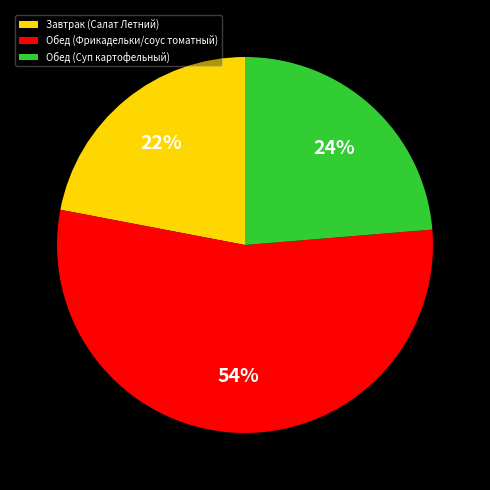

The Обед (Суп картофельный) slice represents 16% of the pie. True or false?

False